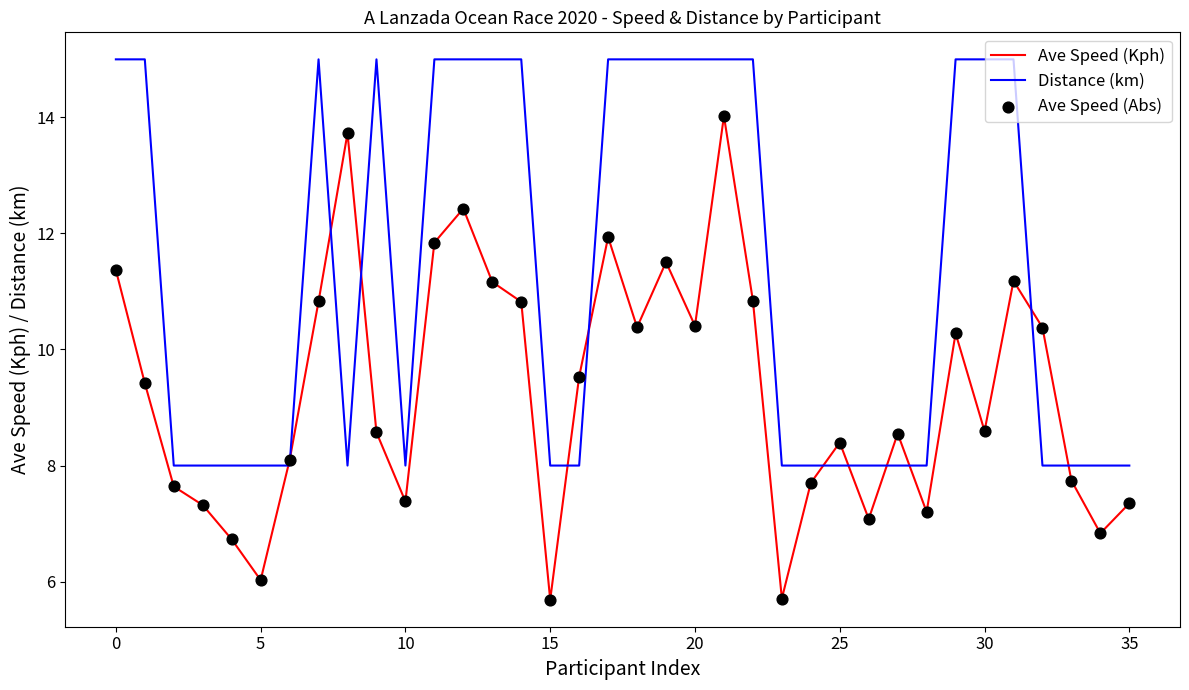

Rank the series by their maximum value, from highest to lowest.

Distance (km), Ave Speed (Kph)